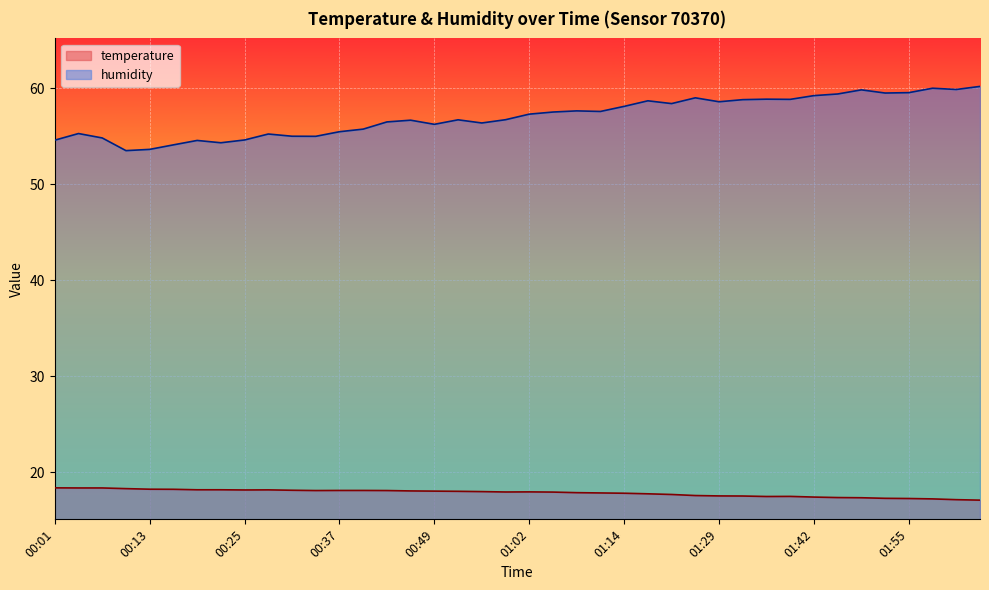

Rank the series by their maximum value, from lowest to highest.

temperature, humidity